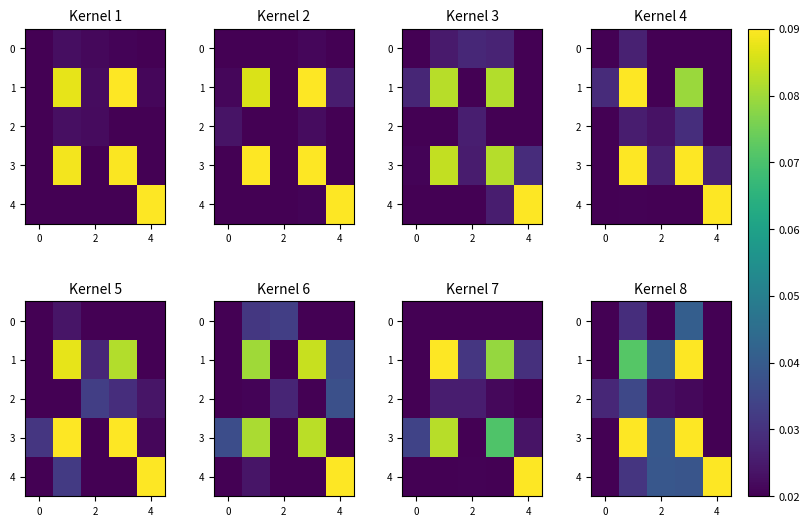

Count the number of data series in this chart.

5